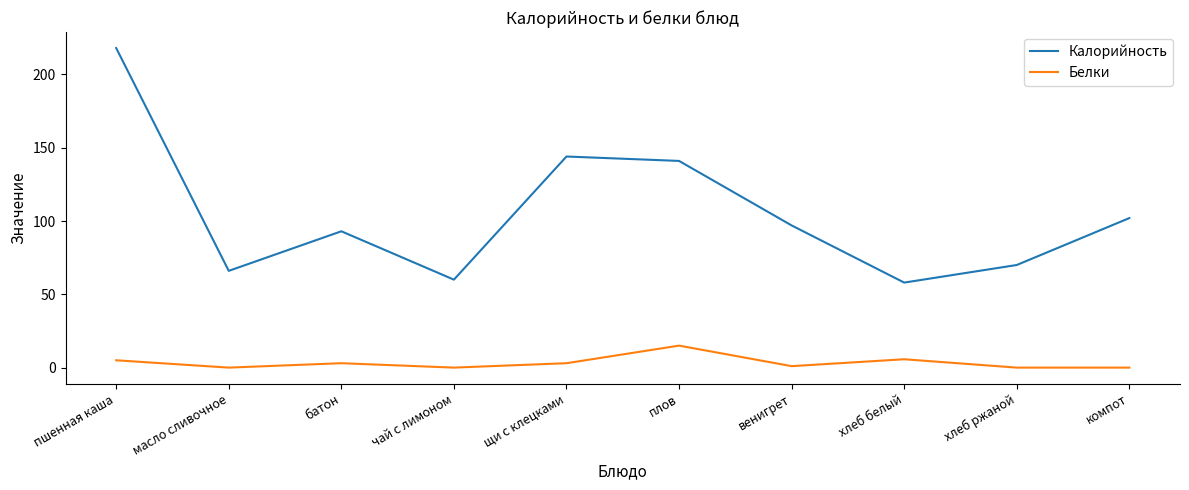

Which category has the highest value in the Калорийность series?

пшенная каша